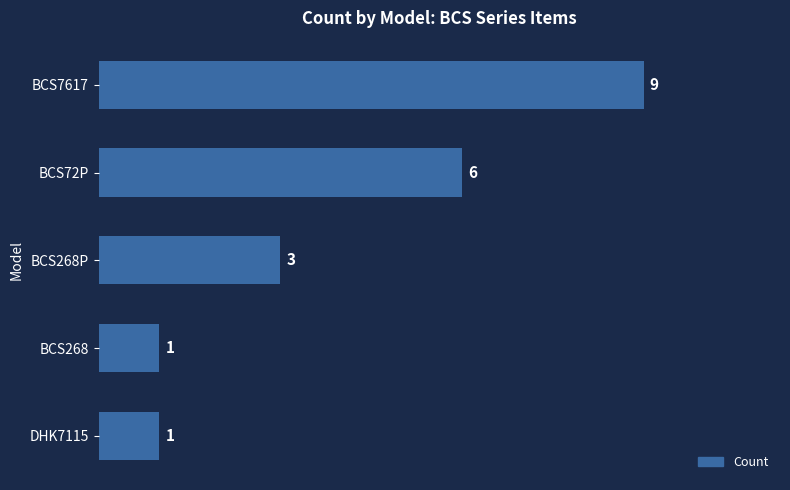

Where is the data nearest to the value 5?

BCS72P